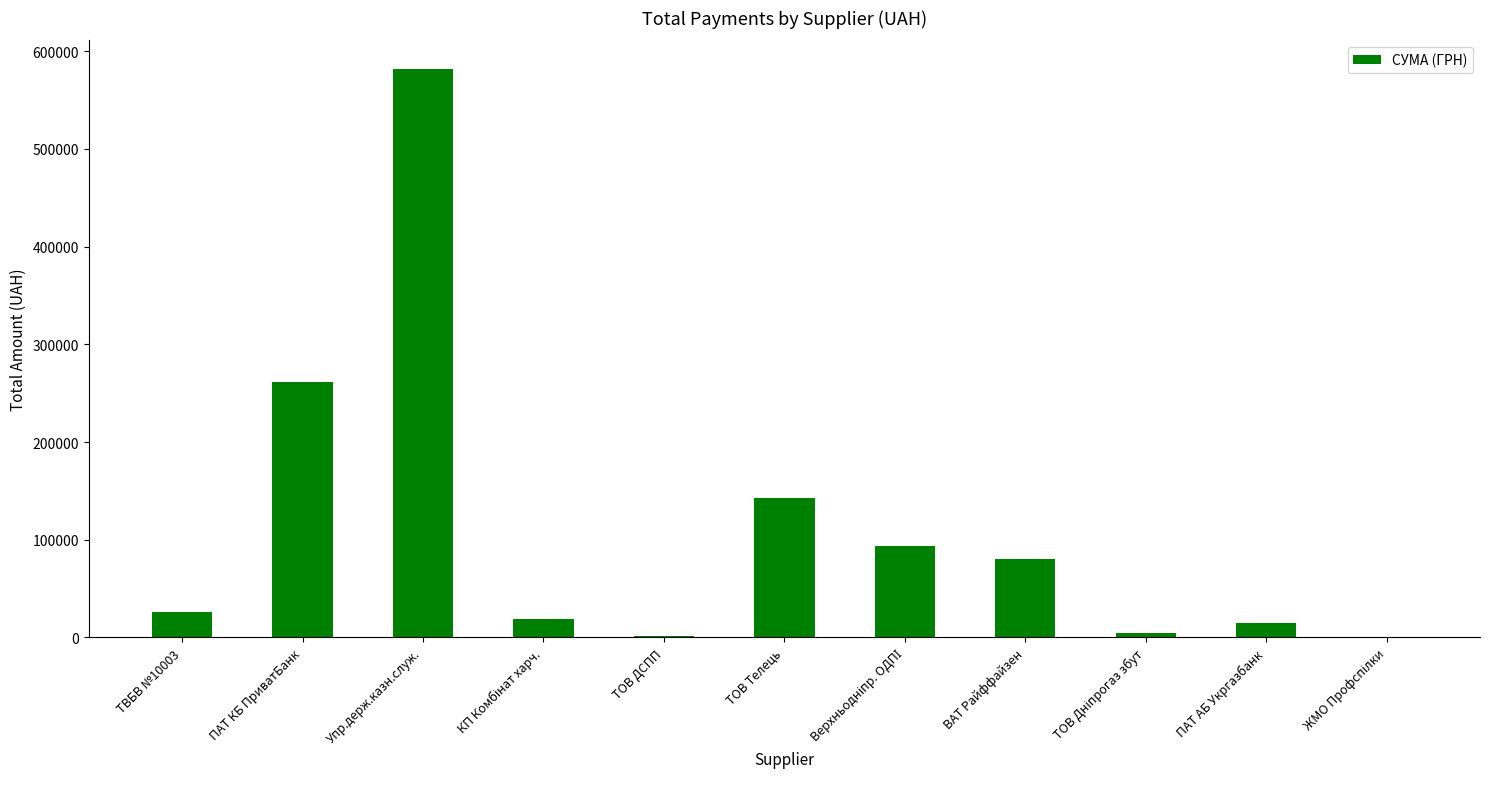

True or false: the data shows 261842.0 at ПАТ КБ ПриватБанк.

True